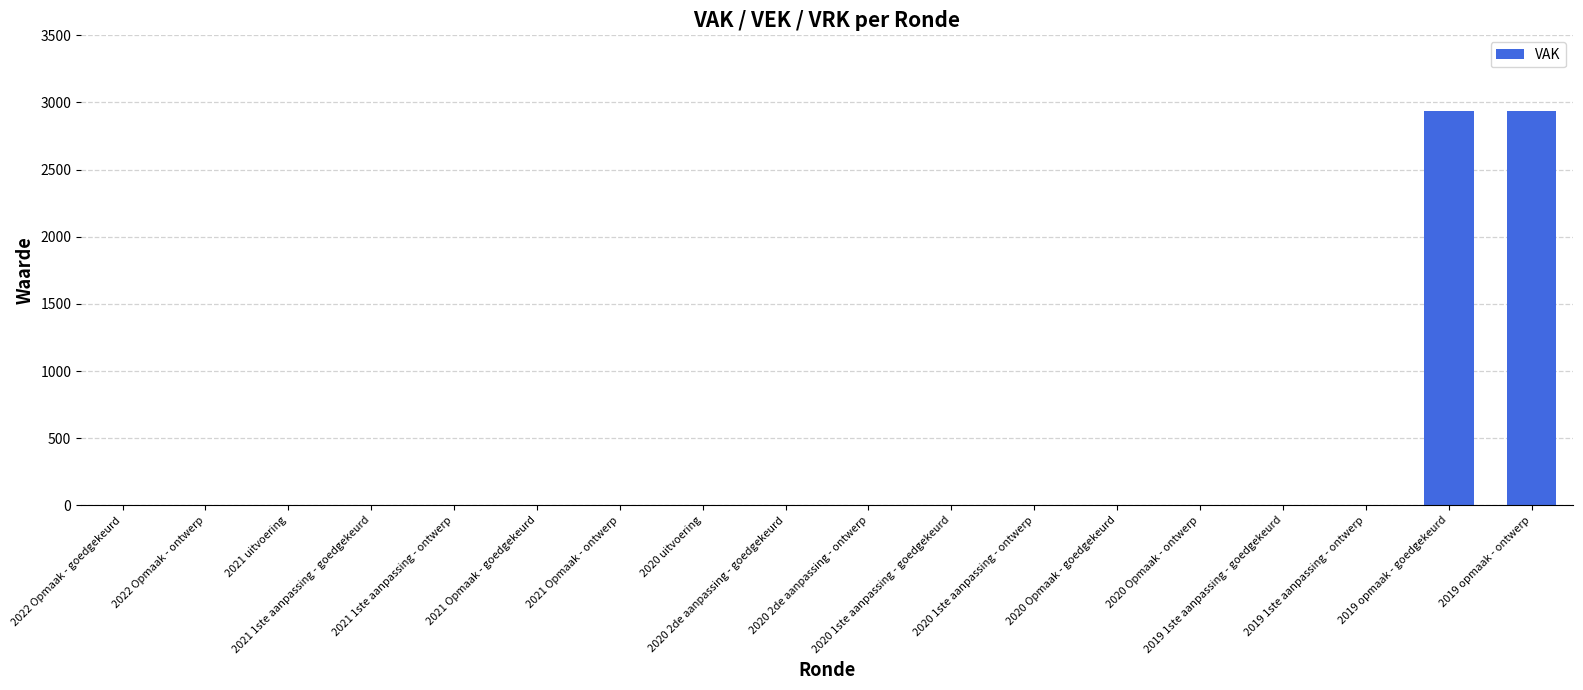

What is the maximum value shown in the chart?

2938